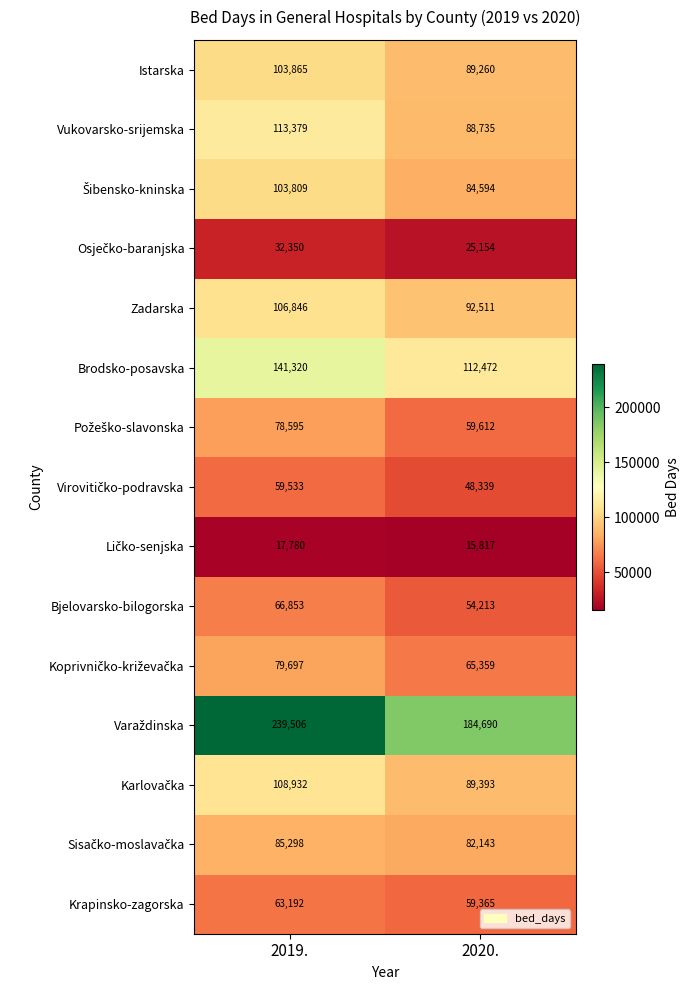

What is the sum of the Vukovarsko-srijemska values at 2019. and 2020.?

202114